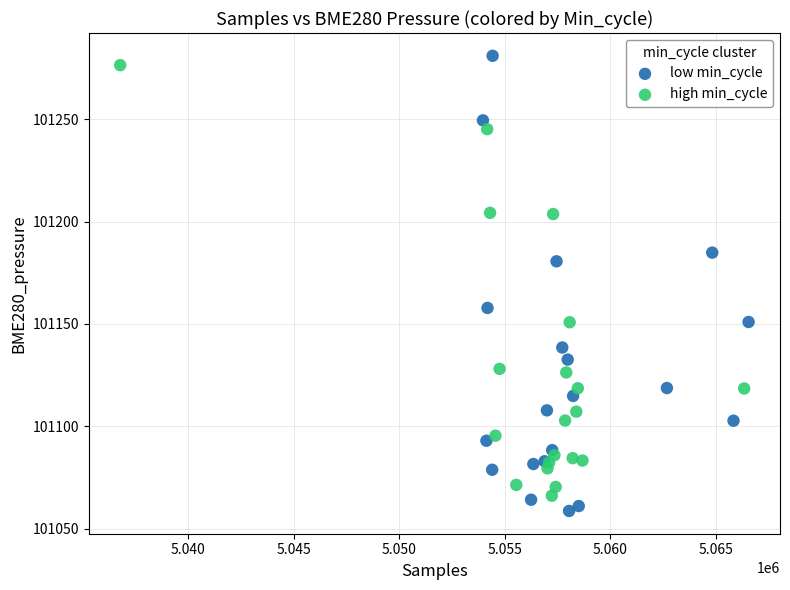

What are all the series names shown in the legend?

low min_cycle, high min_cycle